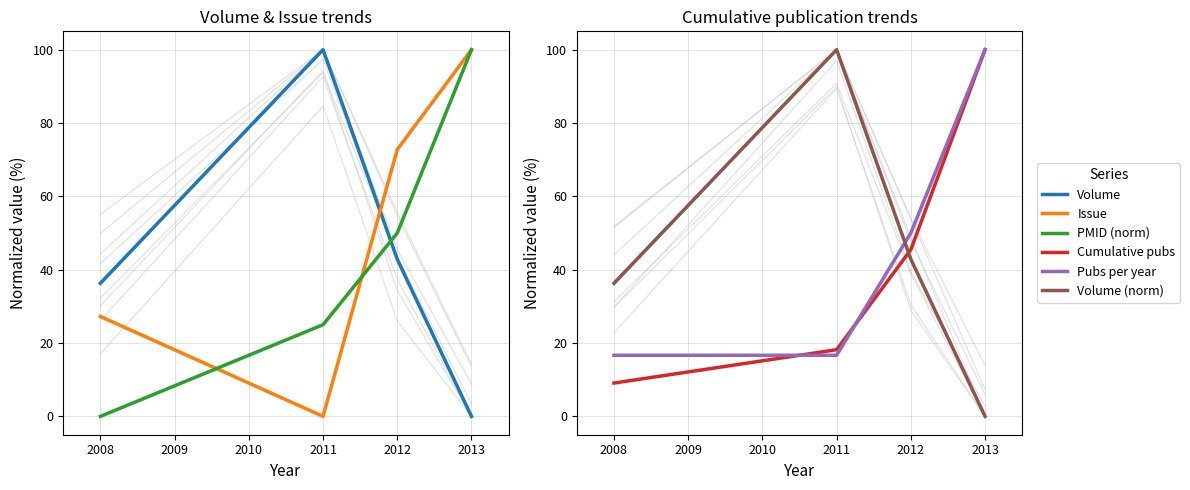

True or false: Volume (norm) has more than 2 points higher than both neighbors.

False